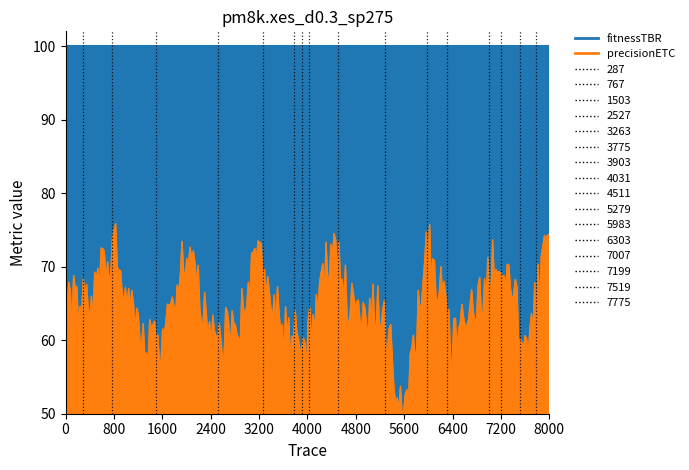

What is the difference between the second highest and minimum values in the precisionETC series?

23